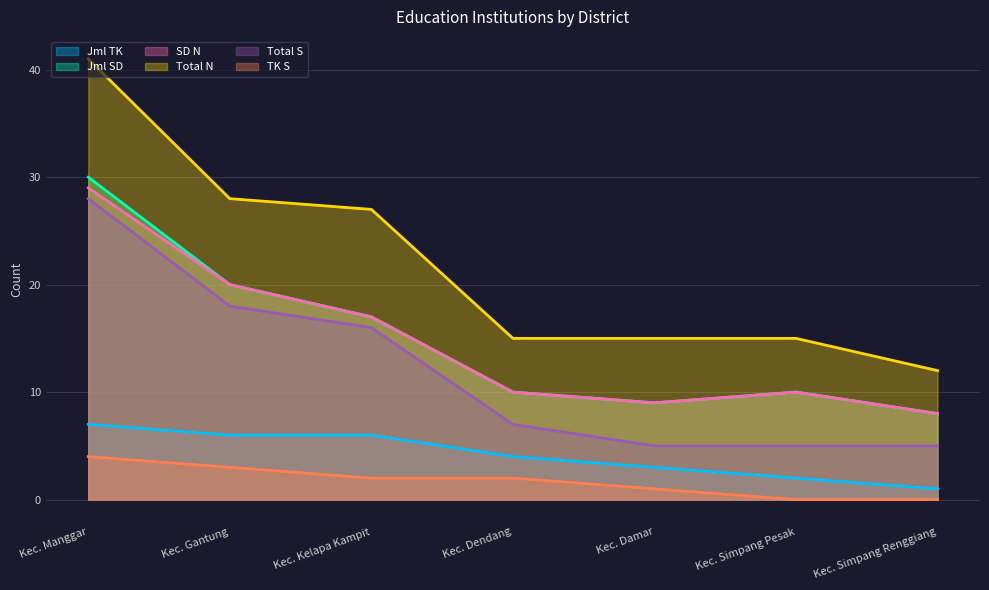

Where is SD N nearest to the value 18?

Kec. Kelapa Kampit